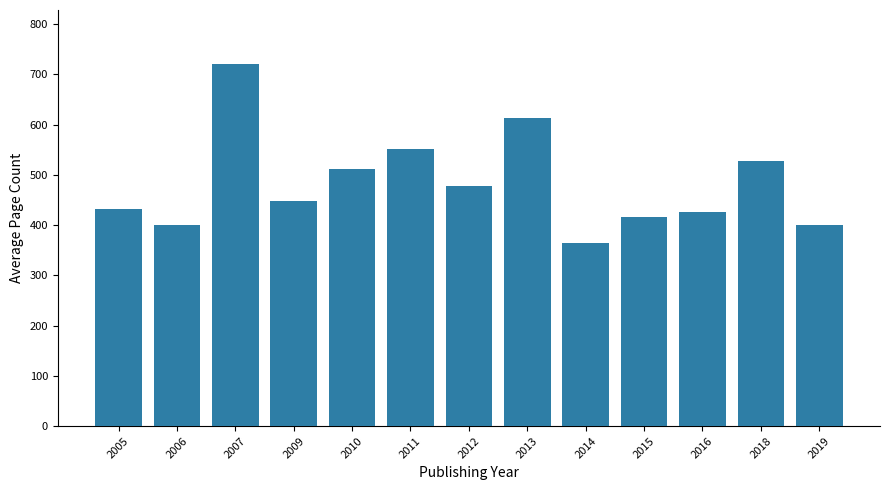

How many bars are there in total?

13